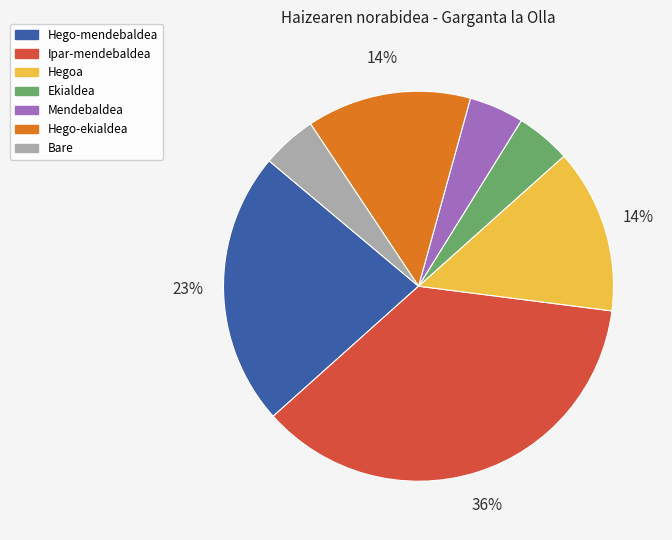

Count the number of slices in the pie.

7